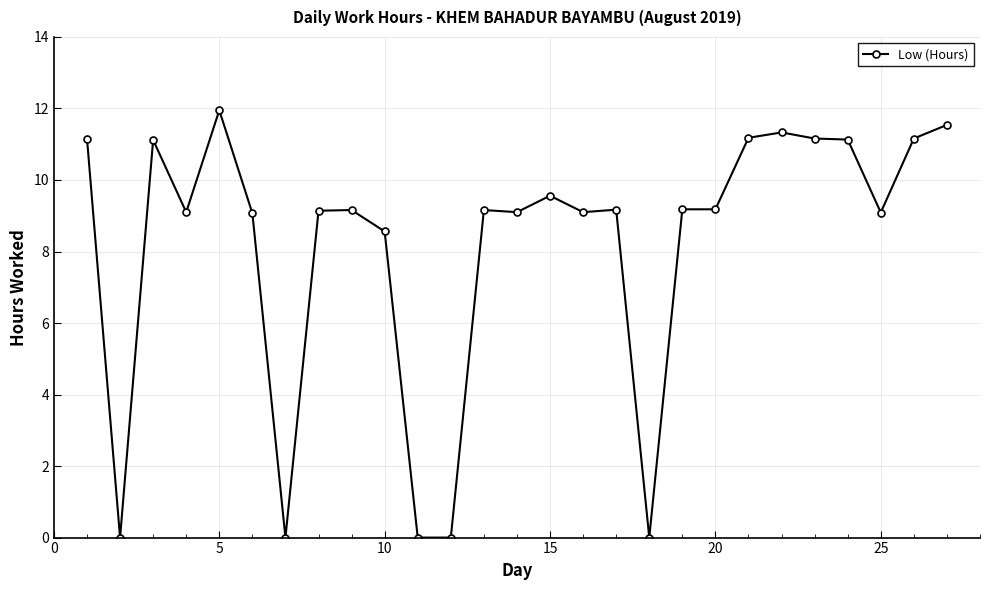

True or false: the data has more than 1 interior local peaks.

True